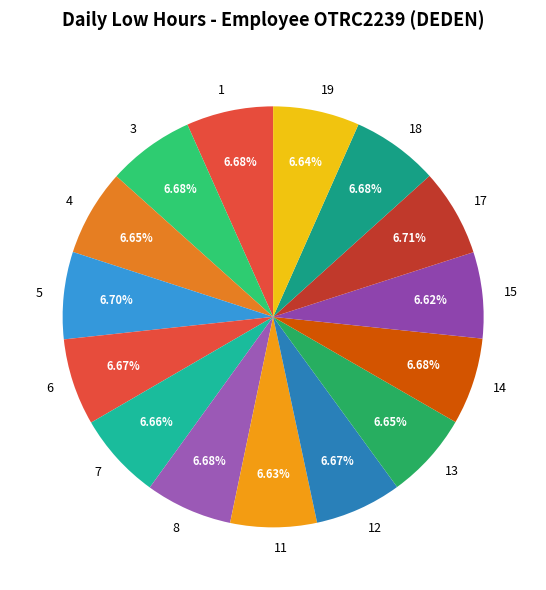

Is there any slice that represents more than half of the pie?

No